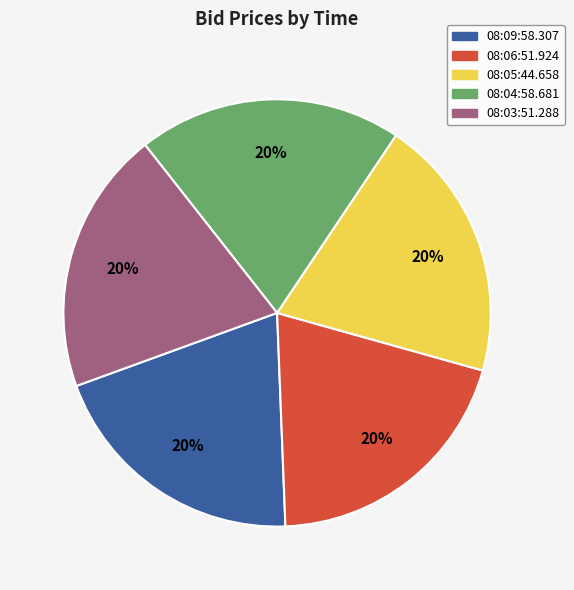

Do 08:05:44.658 and 08:09:58.307 together represent more than half of the pie?

No